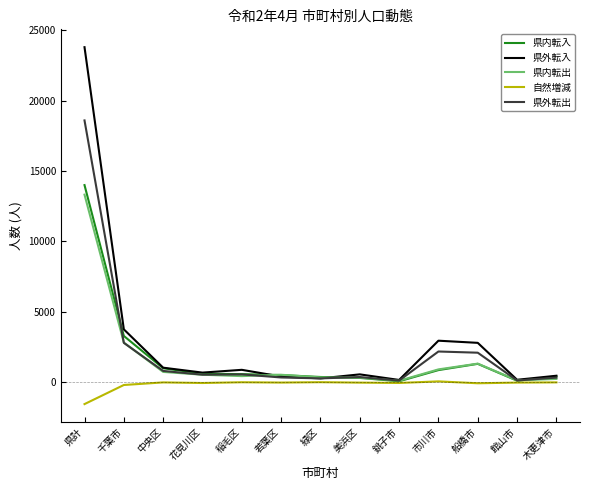

What is the smallest value displayed?

-1569